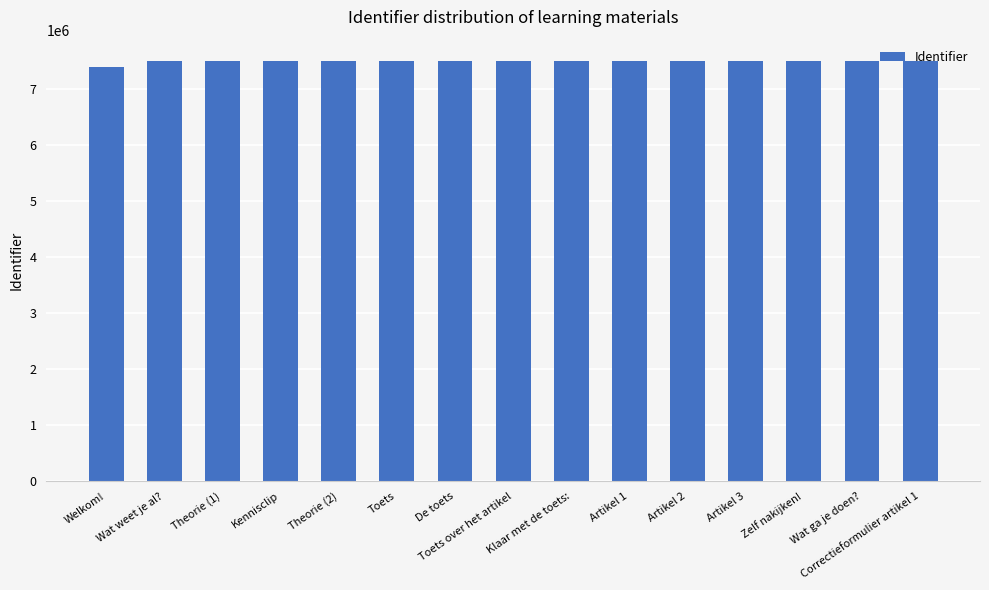

What is the label of the 9th bar from the left?

Klaar met de toets: